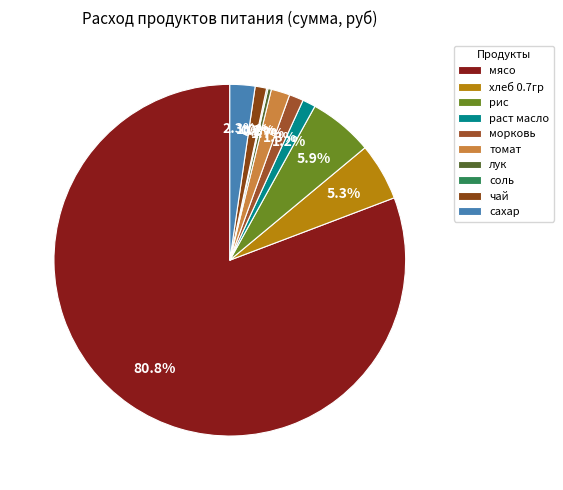

What portion of the pie excludes раст масло?

98.8%